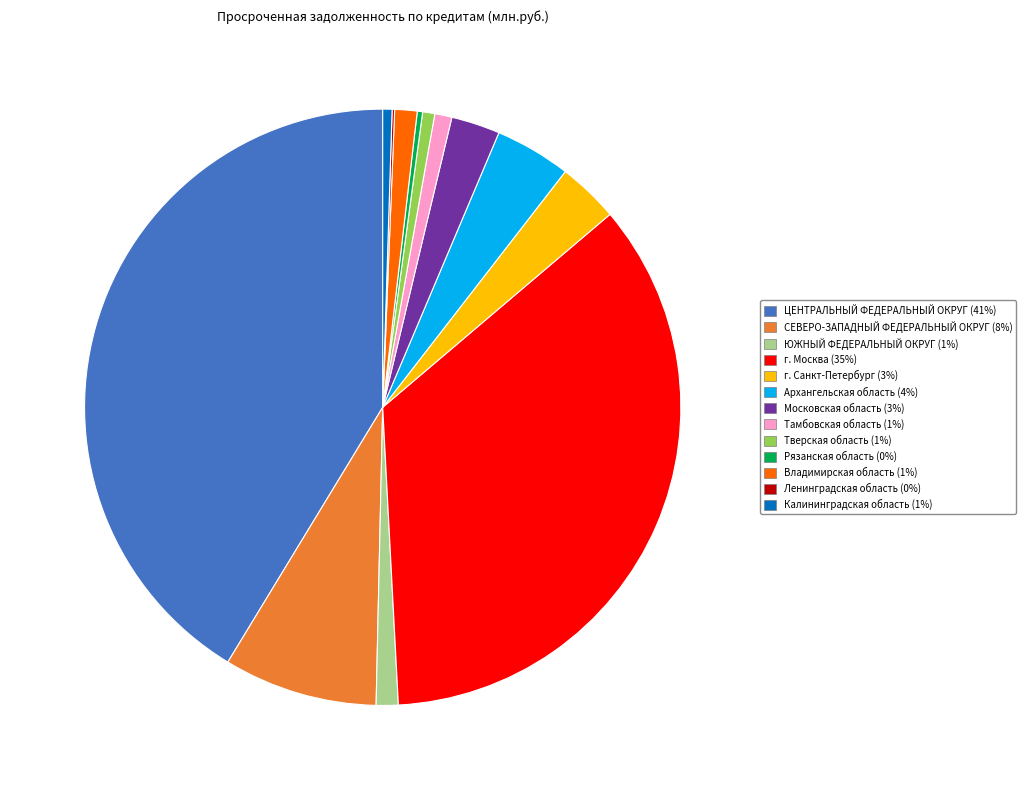

What is the largest slice in the pie chart?

ЦЕНТРАЛЬНЫЙ ФЕДЕРАЛЬНЫЙ ОКРУГ